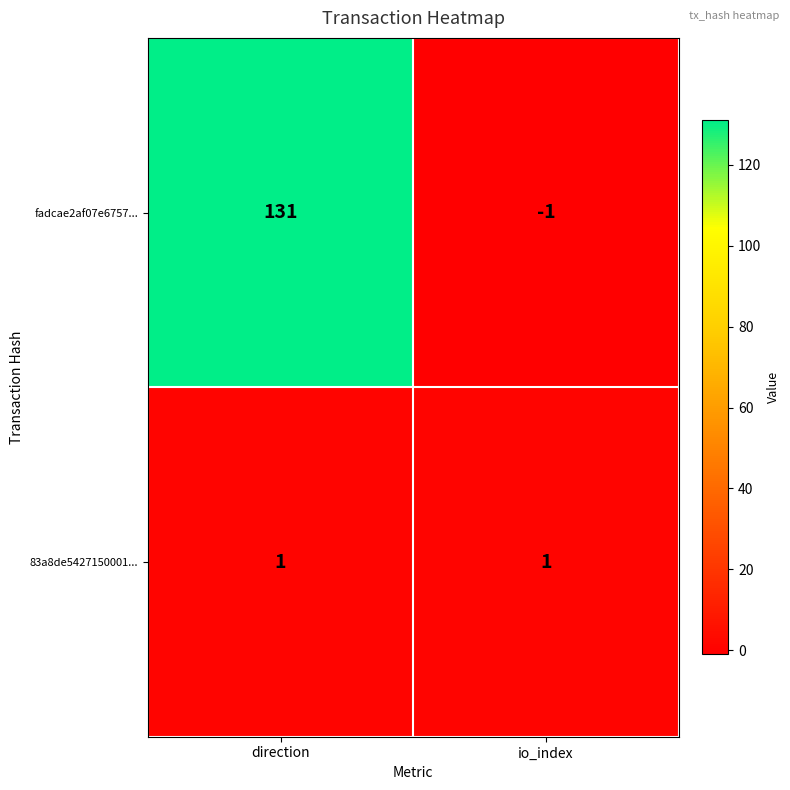

How many series are shown in this chart?

2